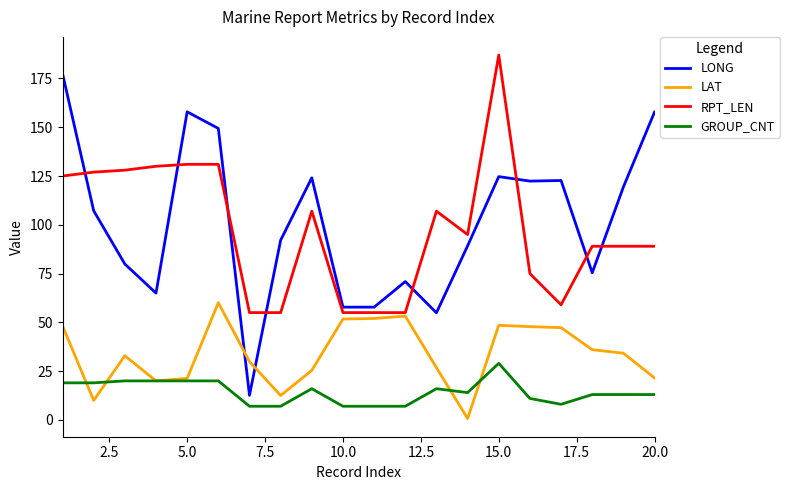

What is the sum of all LONG values?

2018.7